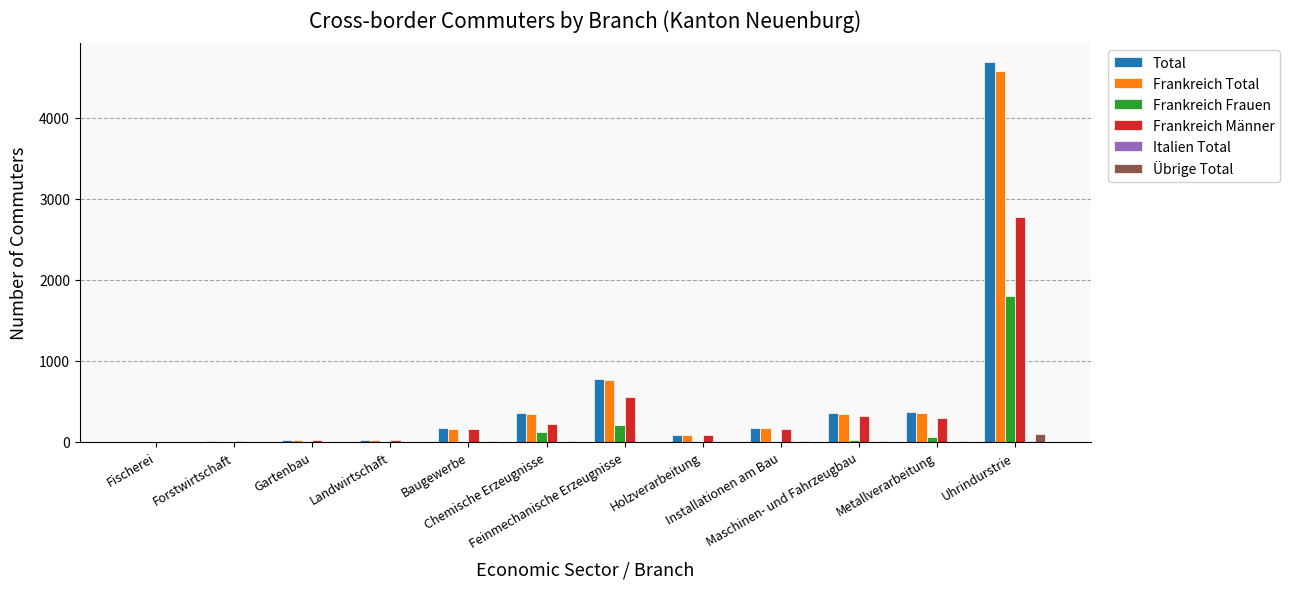

Are the bars grouped side by side (vs. stacked)?

Yes